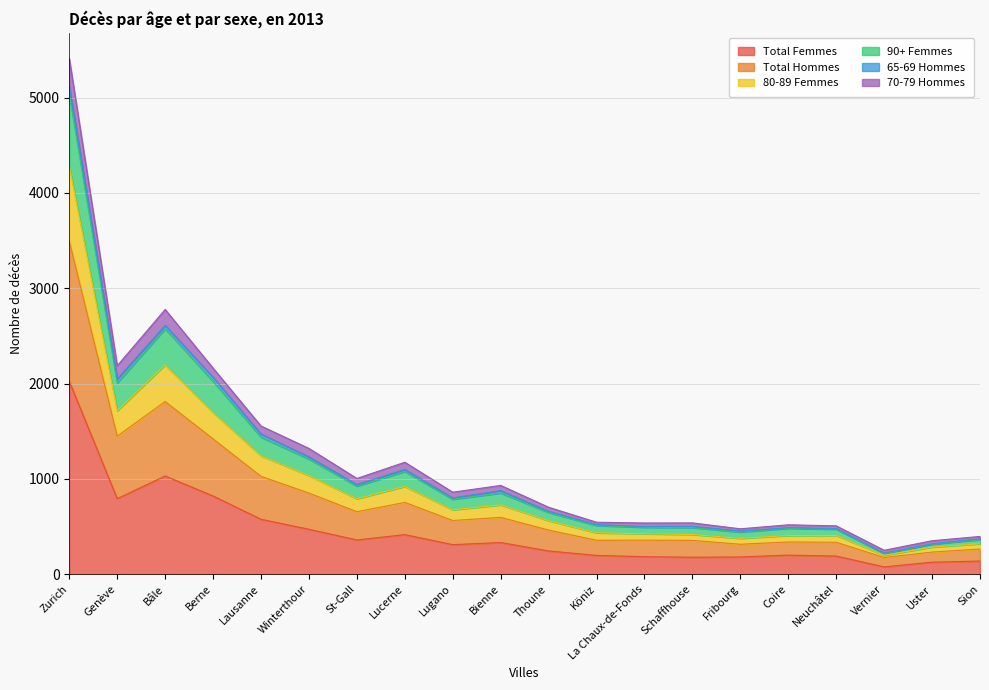

List the labels in order of 90+ Femmes value, largest first.

Zurich, Bâle, Berne, Genève, Lausanne, Winterthour, Lucerne, St-Gall, Bienne, Lugano, Thoune, Köniz, Schaffhouse, La Chaux-de-Fonds, Coire, Neuchâtel, Fribourg, Sion, Uster, Vernier